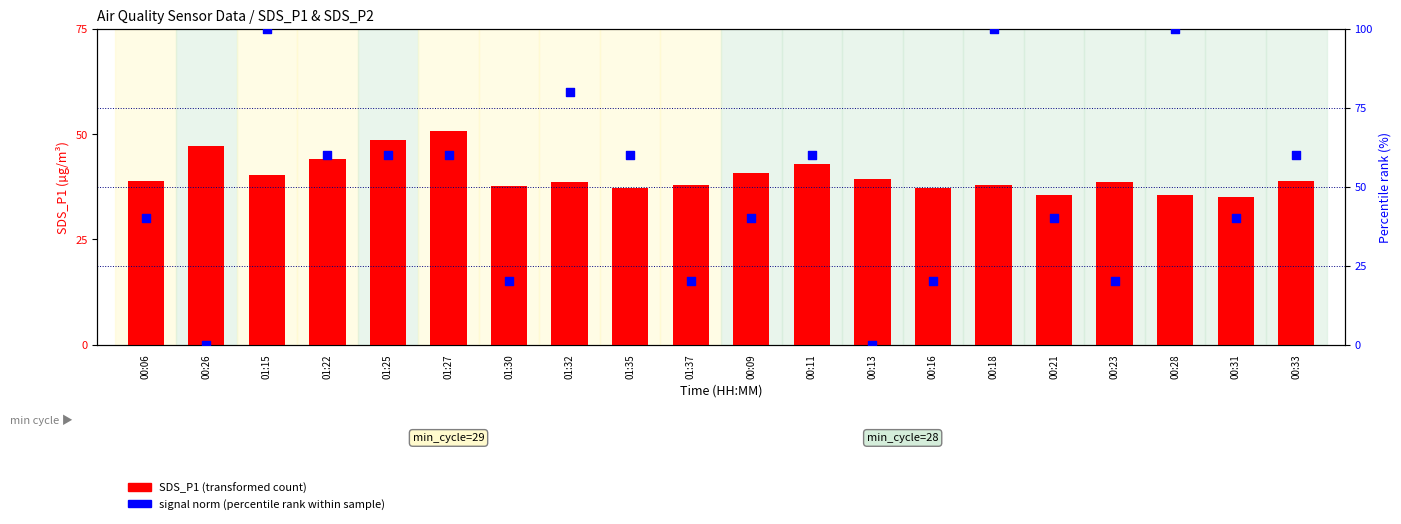

Which series reaches the maximum Y coordinate?

SDS_P2 (percentile rank)